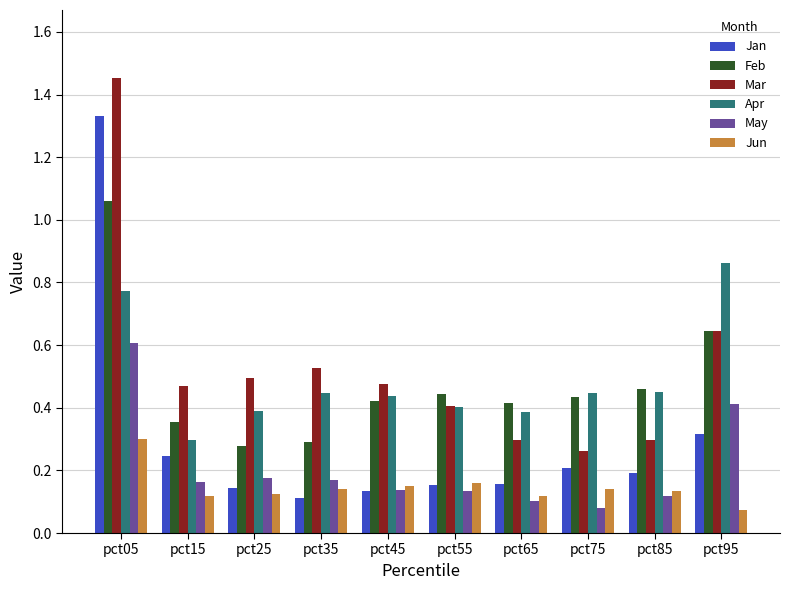

How many groups of bars are there?

10